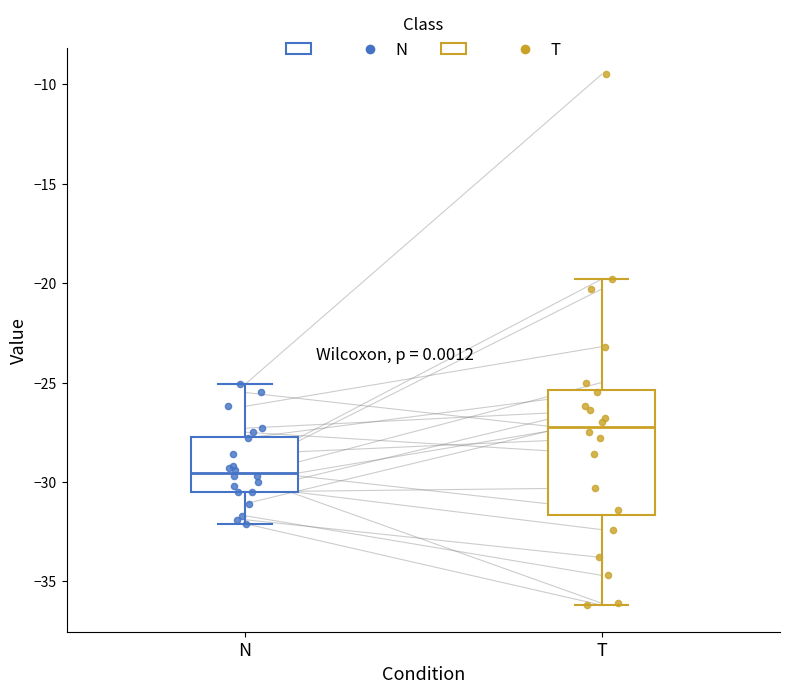

Which box has the lowest median line?

N